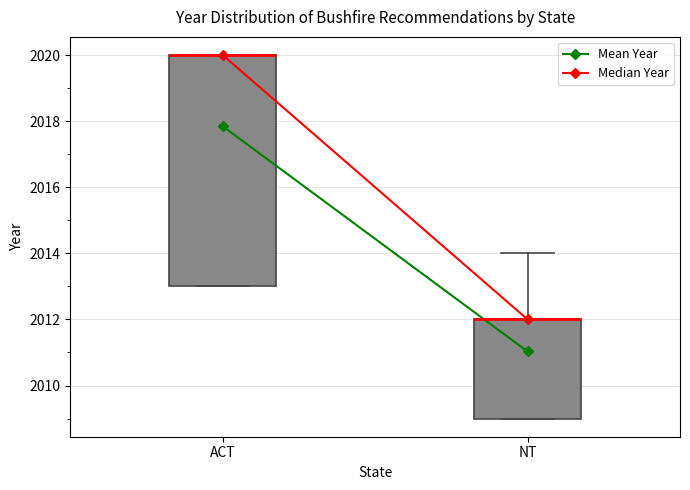

Where does the upper whisker of the box for NT end on the y-axis? The values are not printed on the chart, so give them approximately, as read against the axis.

2014